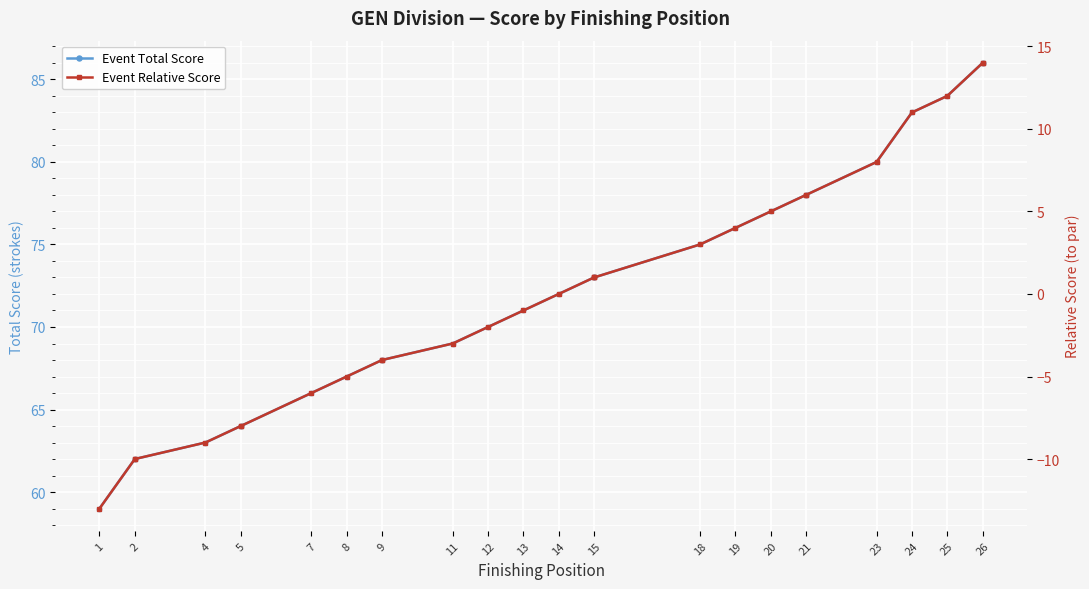

True or false: Event Total Score has more than 0 interior local peaks.

False